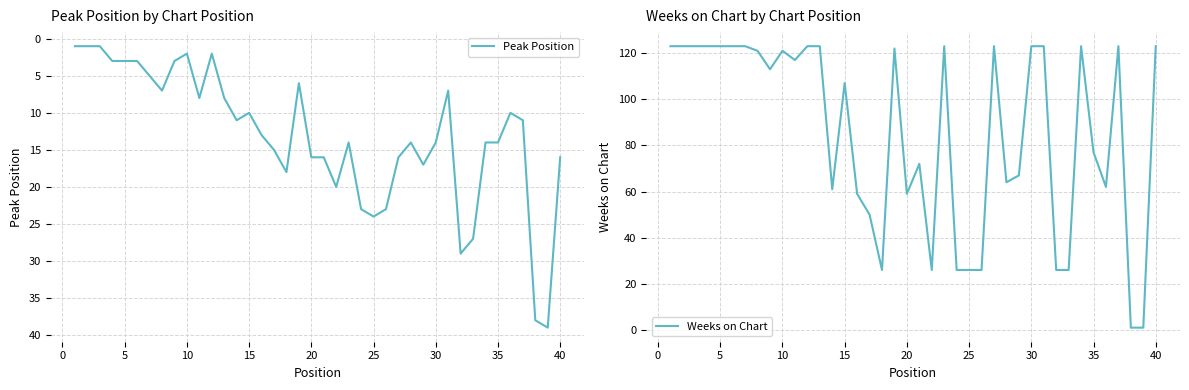

What is the sum of all Peak Position values?

522